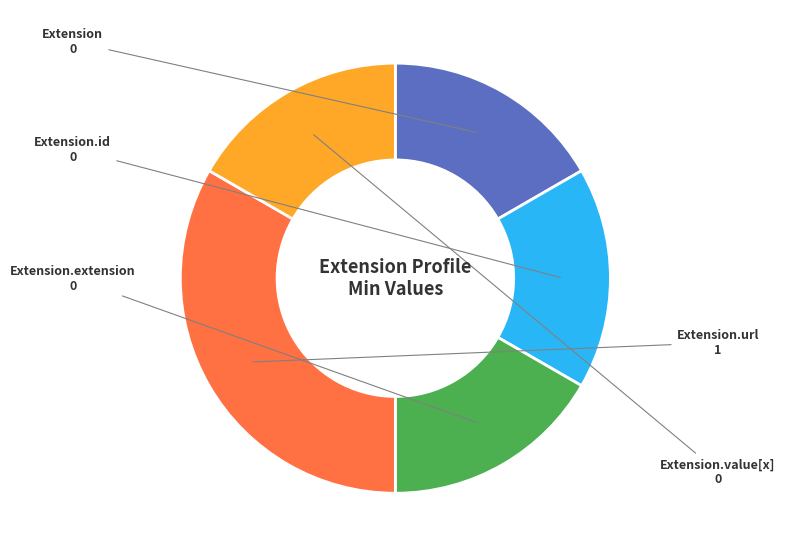

Does Extension.extension represent more than half of the total?

No